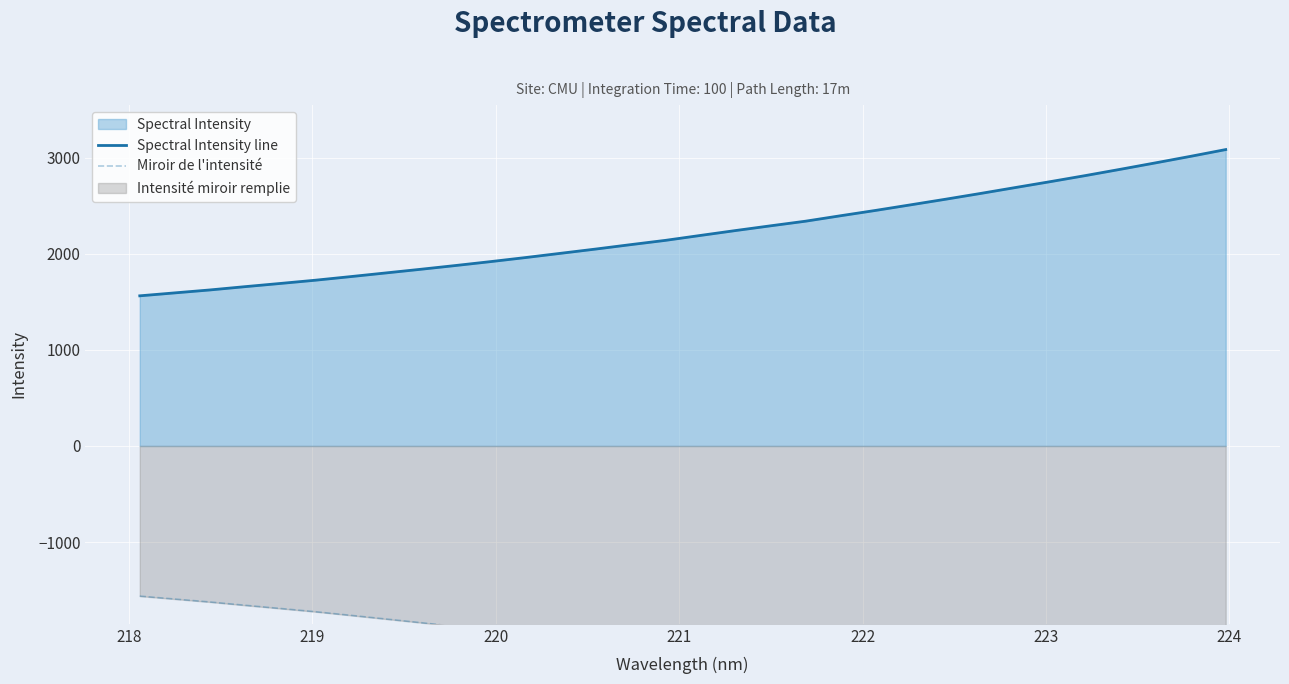

List the series in order of their overall mean, lowest first.

Miroir de l'intensité, Spectral Intensity line